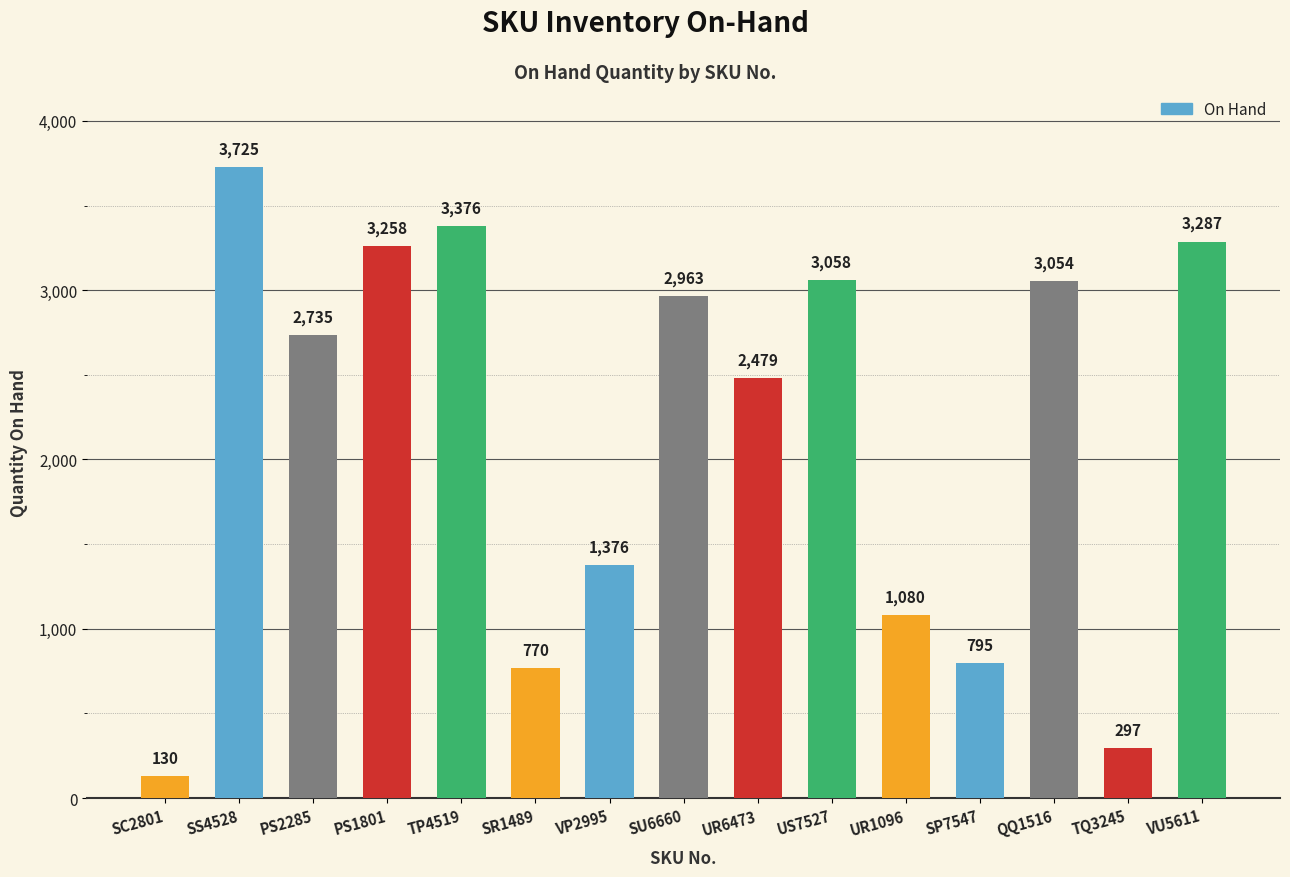

Is it true that the value at SS4528 is 5528?

False